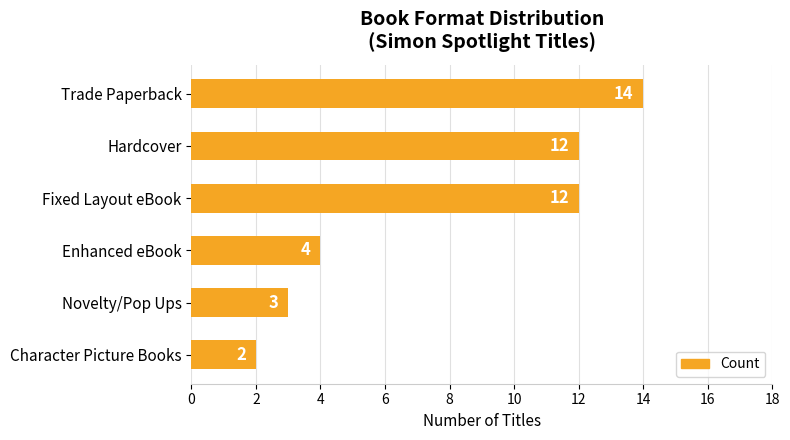

The value at Trade Paperback is 14. True or false?

True